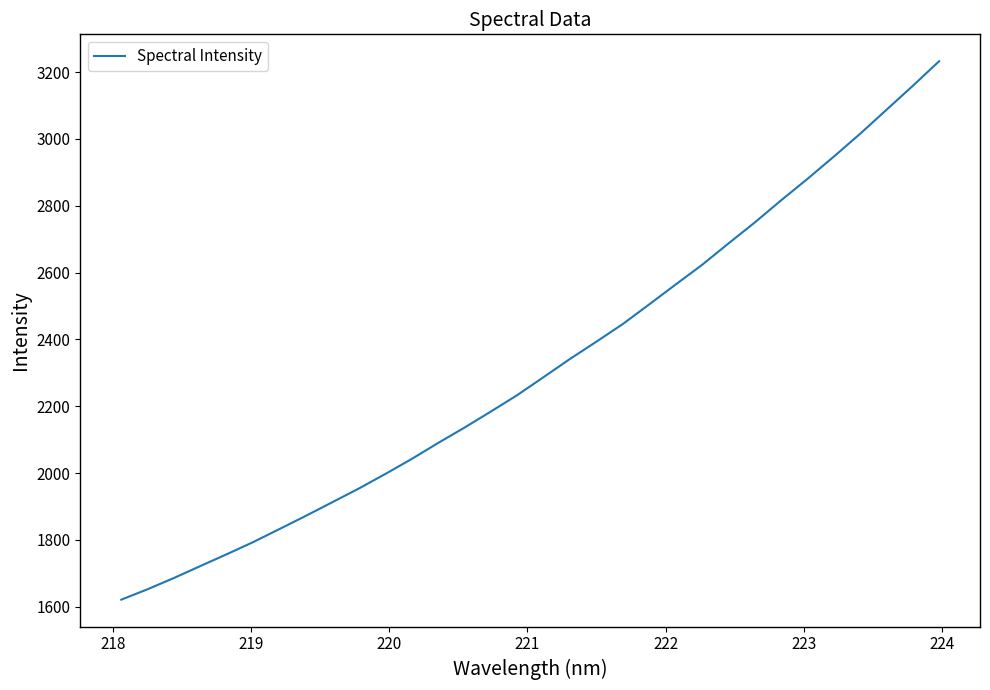

What is the difference between the maximum and minimum values?

1611.6